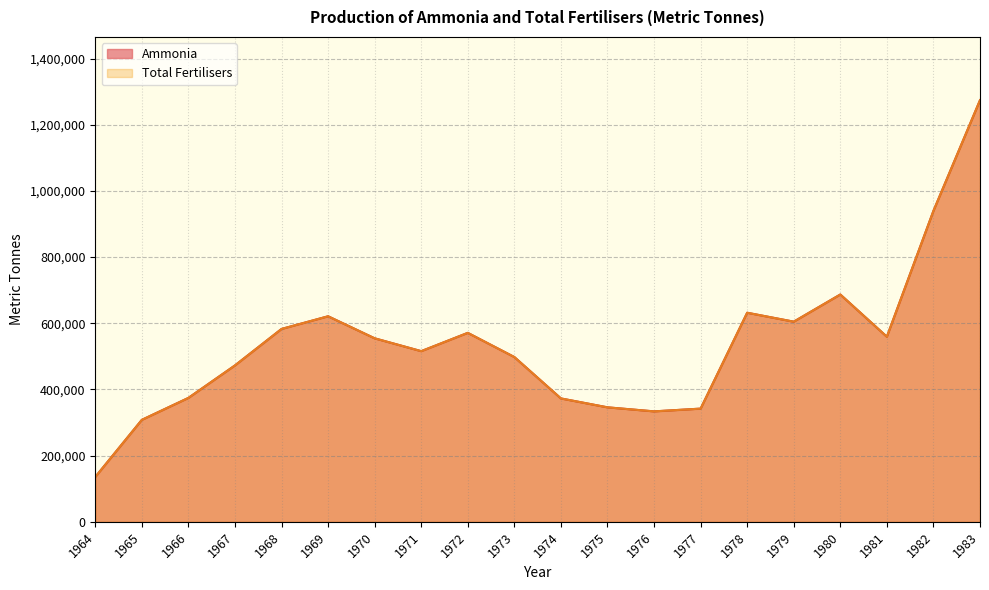

Is the value of Total Fertilisers at 1979 greater than the value of Ammonia at 1966?

Yes